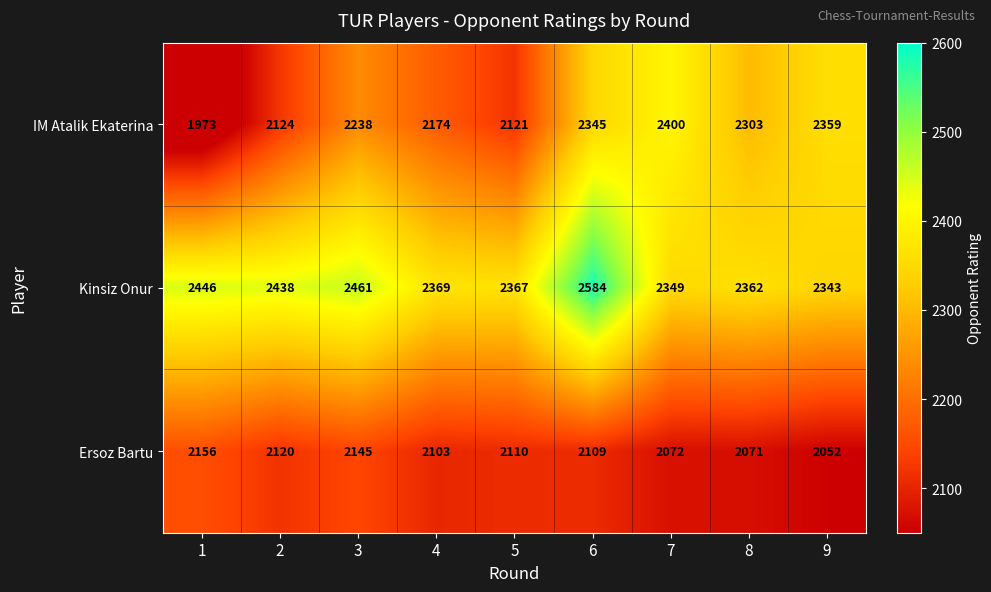

Between 1 and 8, which series saw the biggest shift?

IM Atalik Ekaterina